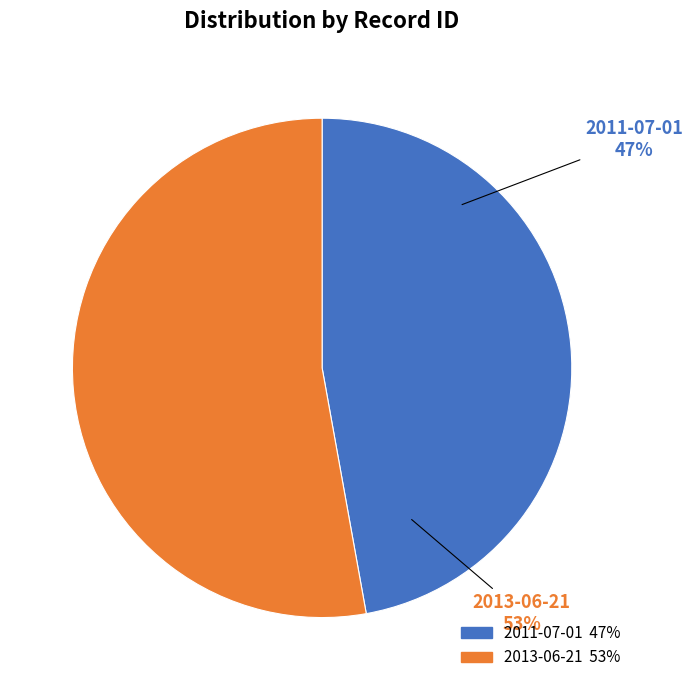

Do 2013-06-21 and 2011-07-01 together represent more than half of the pie?

Yes